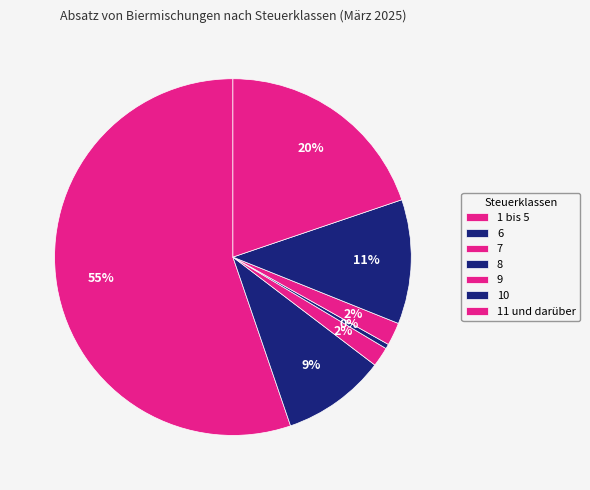

Count the number of slices in the pie.

7